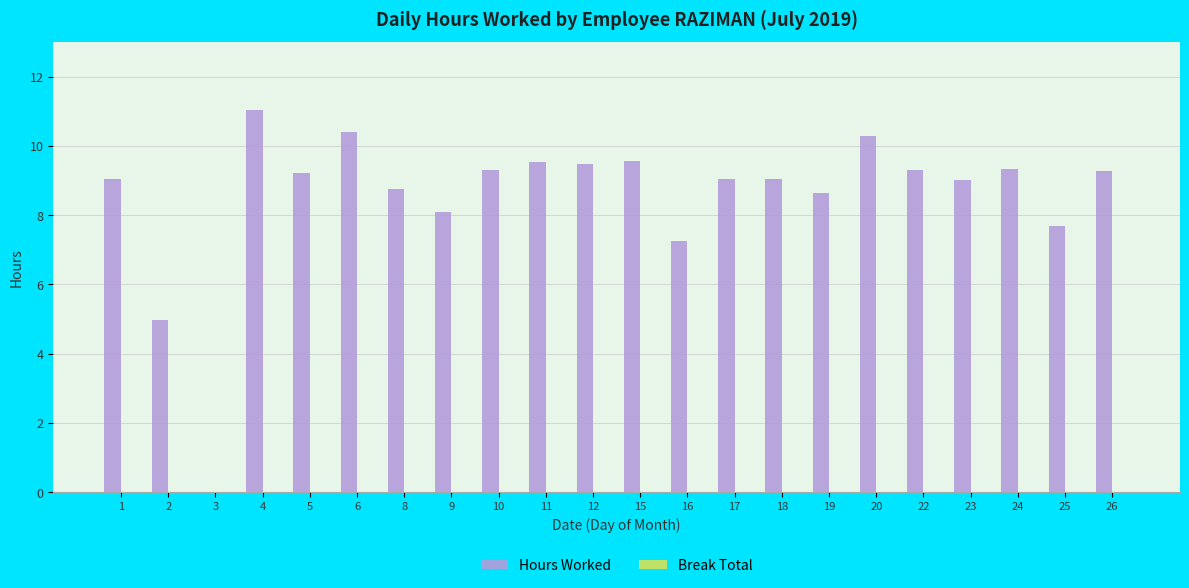

True or false: the data shows 8.6 at 19.

True